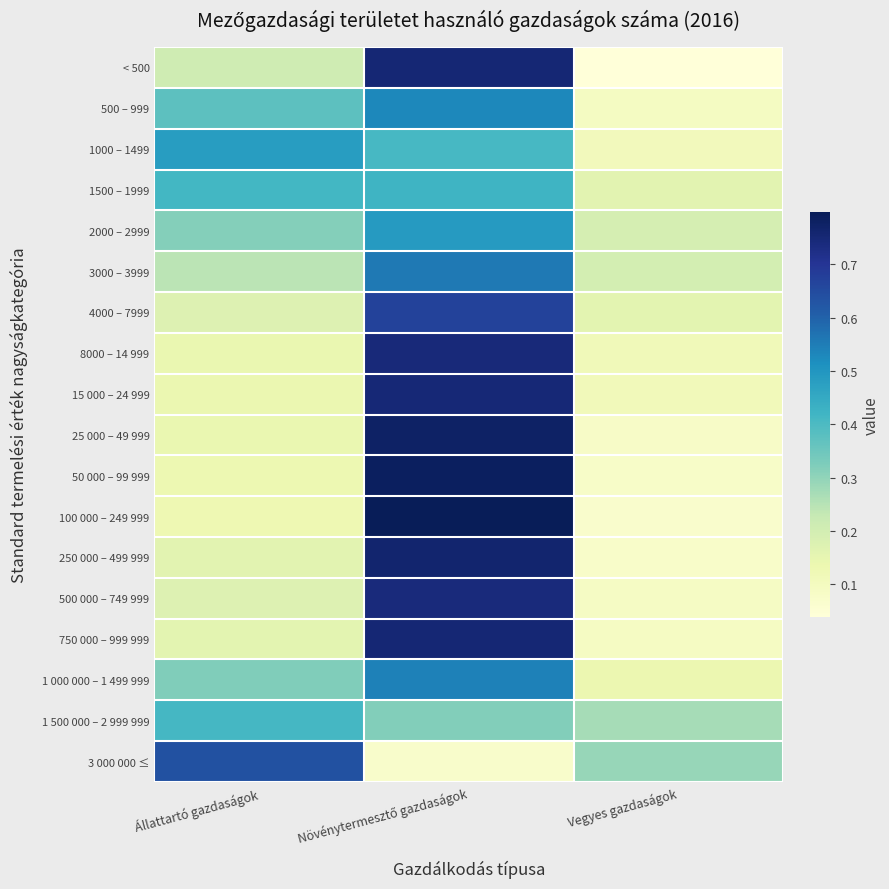

List the series in order of their peak value, highest first.

100 000 – 249 999, 50 000 – 99 999, 25 000 – 49 999, 250 000 – 499 999, 750 000 – 999 999, < 500, 15 000 – 24 999, 8000 – 14 999, 500 000 – 749 999, 4000 – 7999, 3 000 000 ≤, 3000 – 3999, 1 000 000 – 1 499 999, 500 – 999, 2000 – 2999, 1000 – 1499, 1500 – 1999, 1 500 000 – 2 999 999